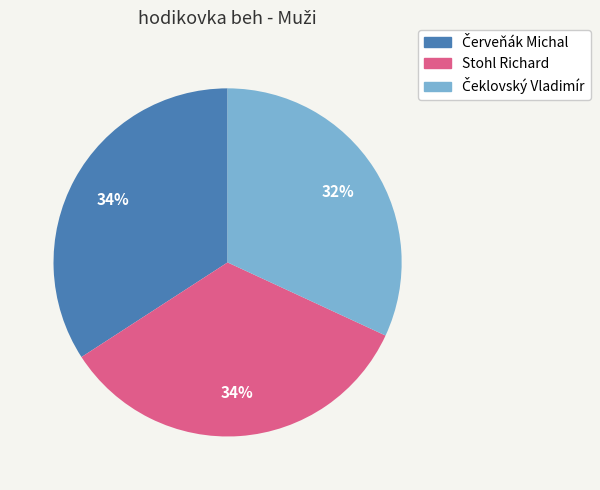

What percentage is the Stohl Richard slice, to the nearest percent?

34%